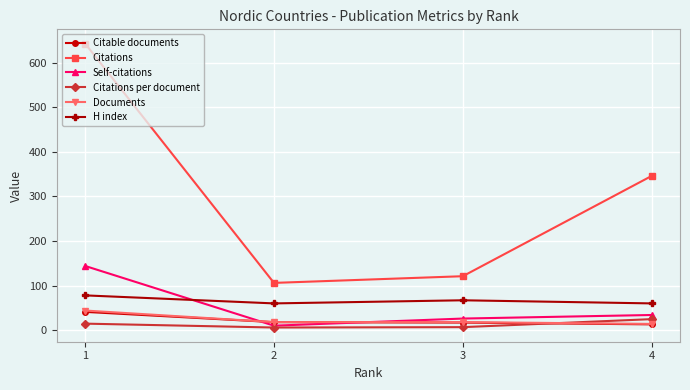

Where do Self-citations and H index first cross each other?

1 and 2